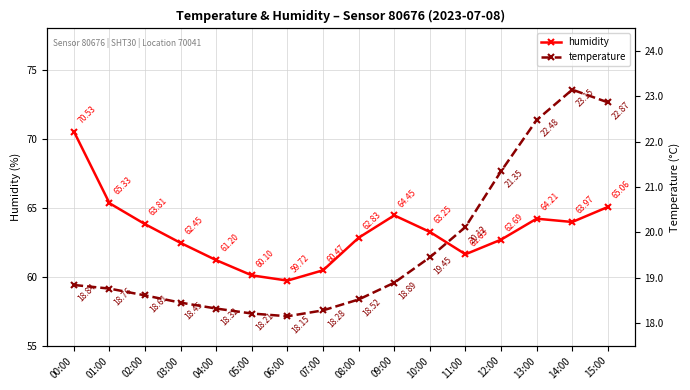

What is the value of the humidity point at the 7th from the left?

59.7